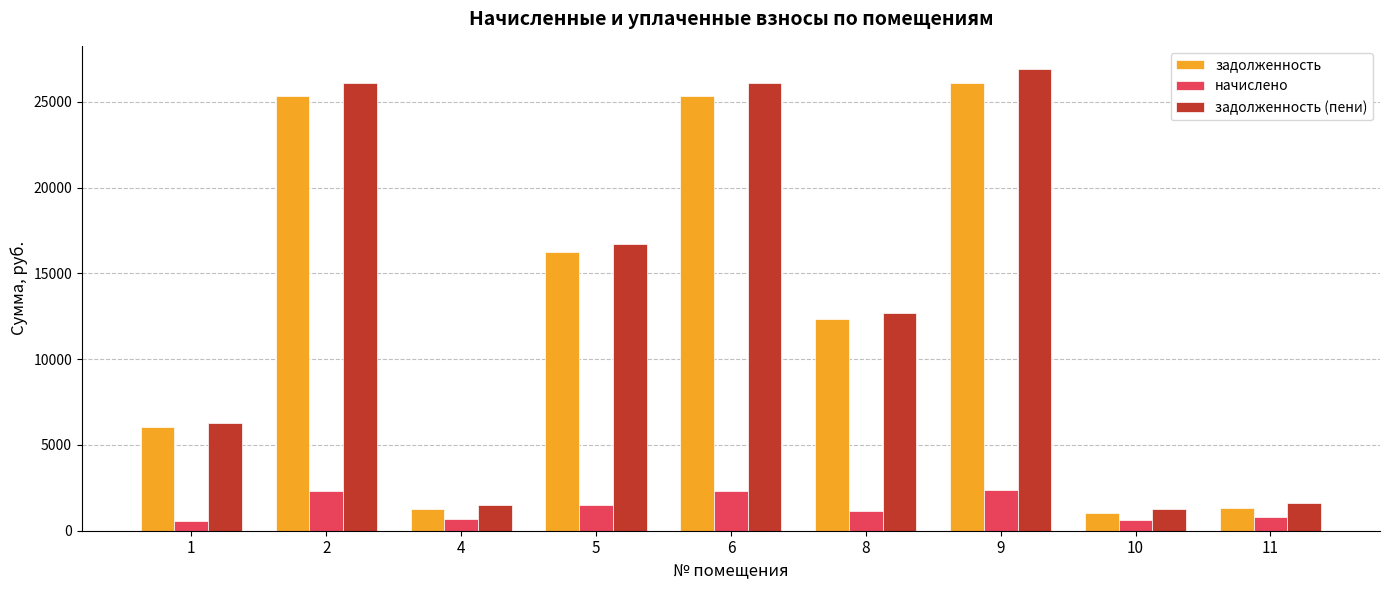

What is the average value of the задолженность (пени) series?

13247.4